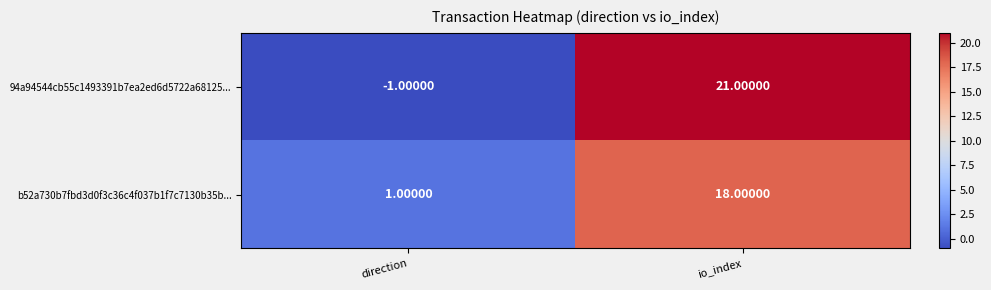

At which label is b52a730b7fbd3d0f3c36c4f037b1f7c7130b35b... closest to 9?

direction